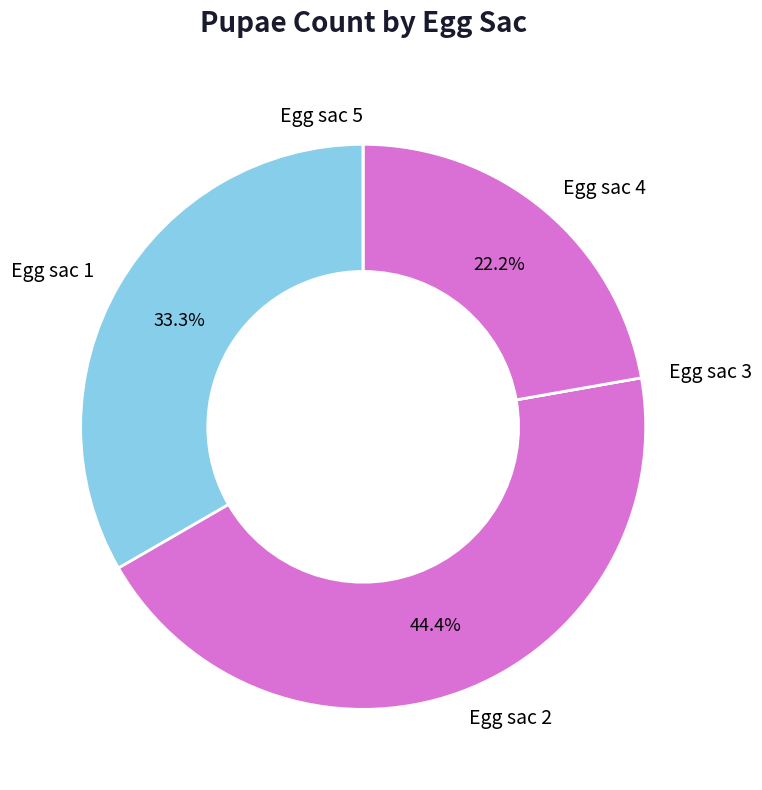

Which category has the biggest portion of the pie?

Egg sac 2